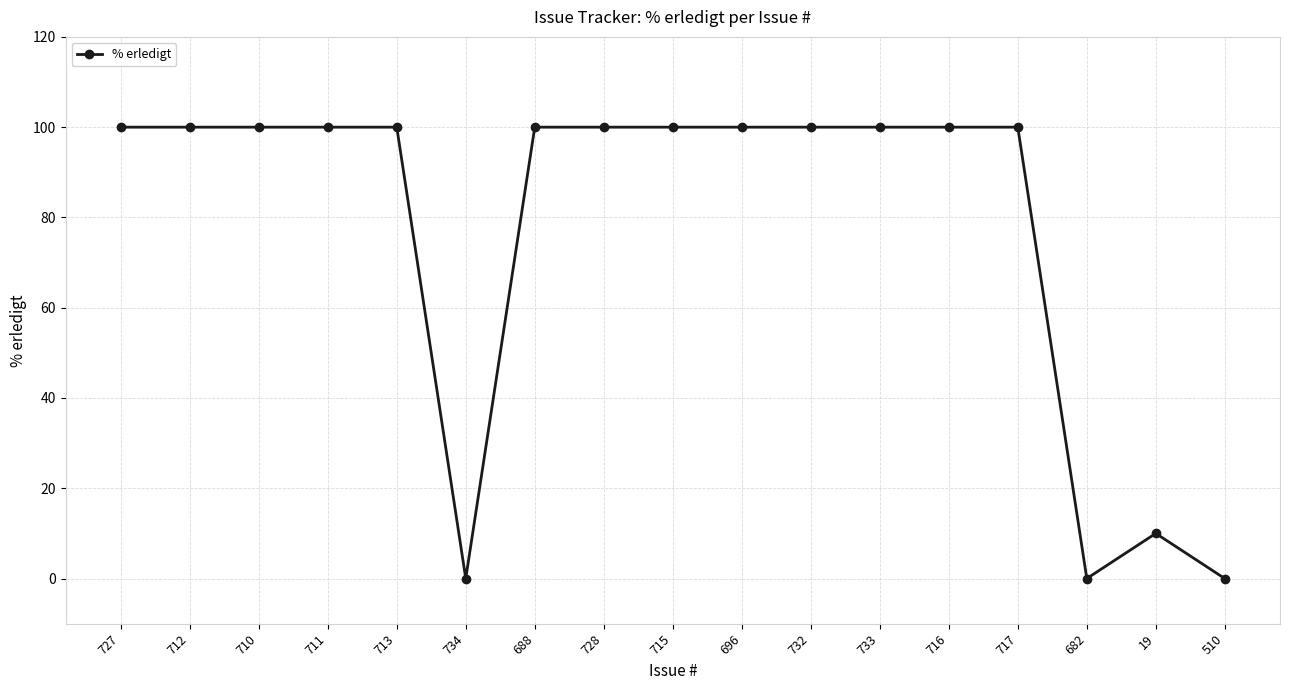

How many categories are shown in the chart?

17